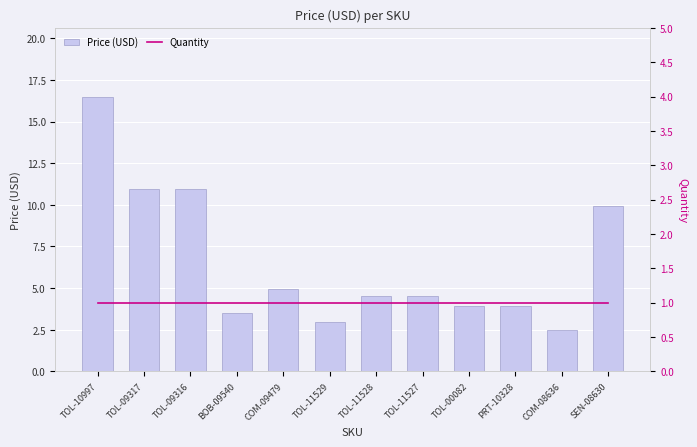

Rank the series by their maximum value, from lowest to highest.

Quantity, Price (USD)